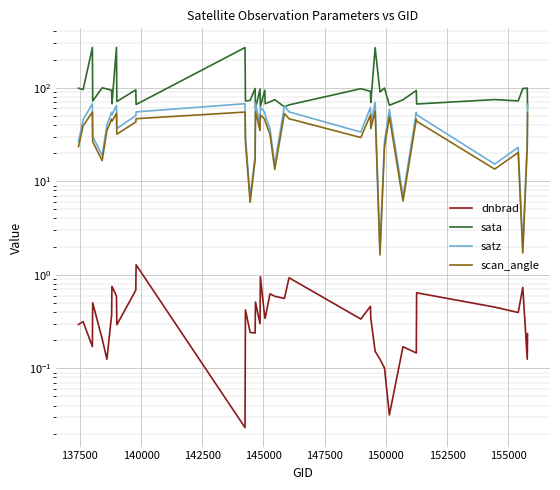

Is the value of dnbrad at 35 greater than the value of satz at 39?

No